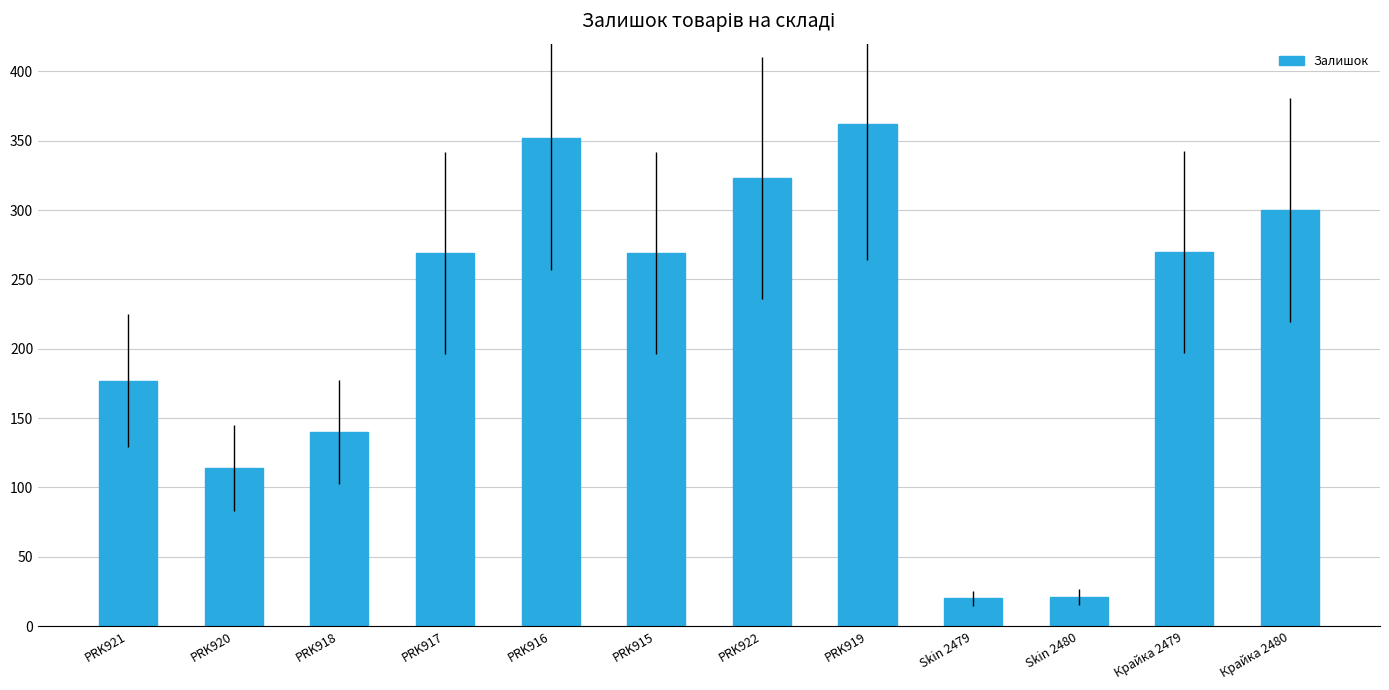

Read the value at Skin 2479.

20